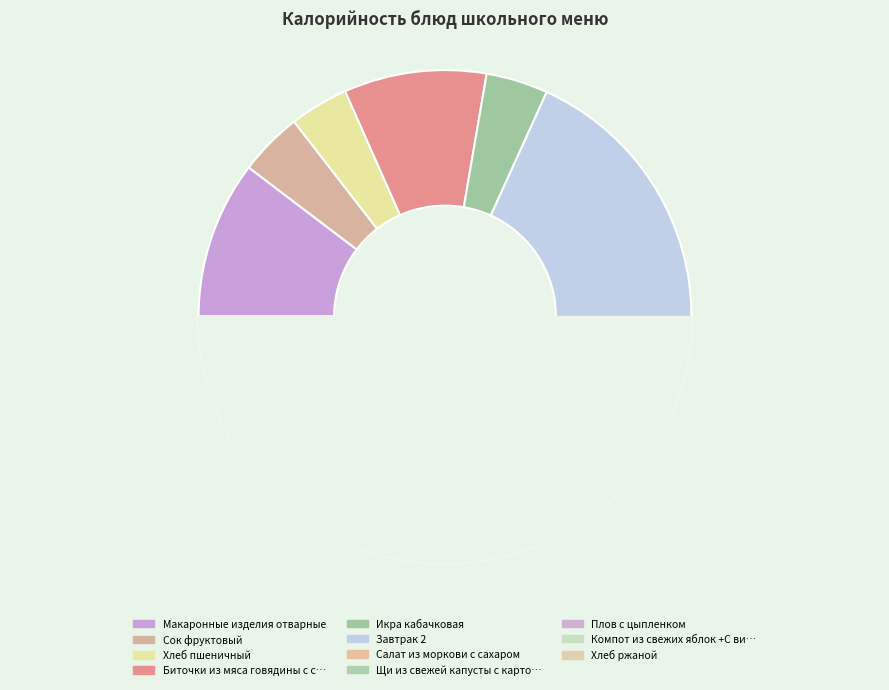

Combined, what portion of the pie is Макаронные изделия отварные and Компот из свежих яблок +С витамин?

16.5%